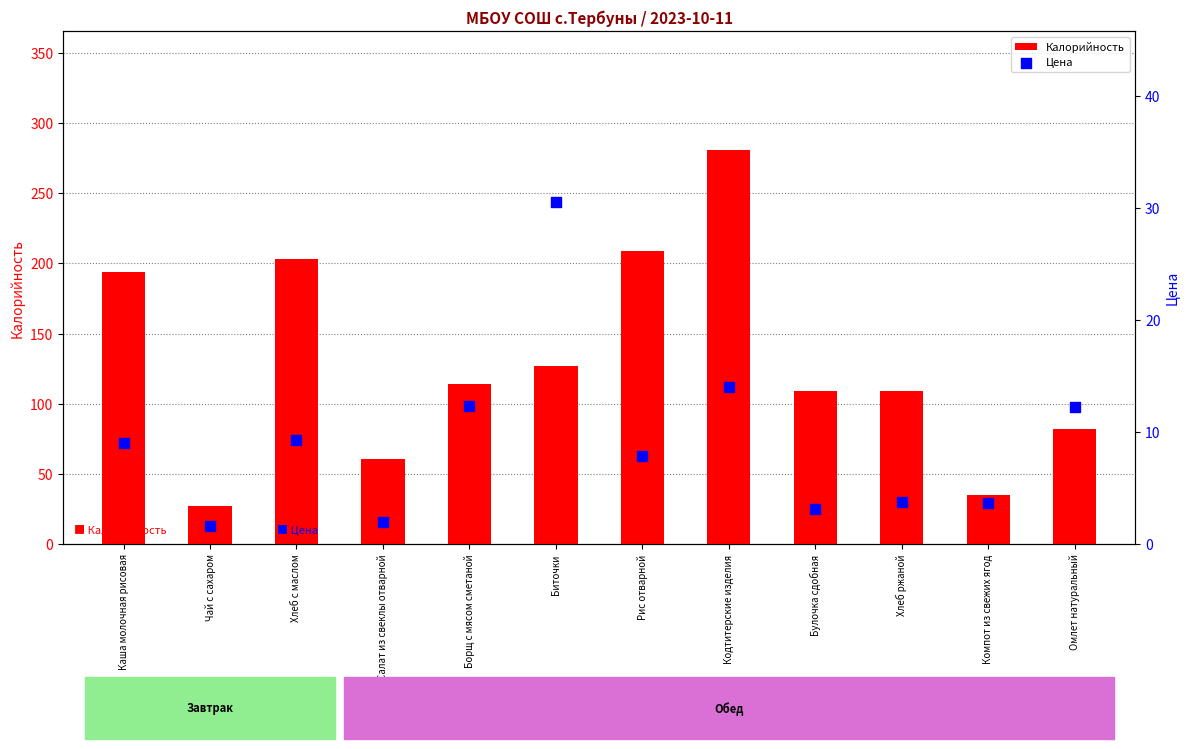

Which series has the largest total across all categories?

Калорийность